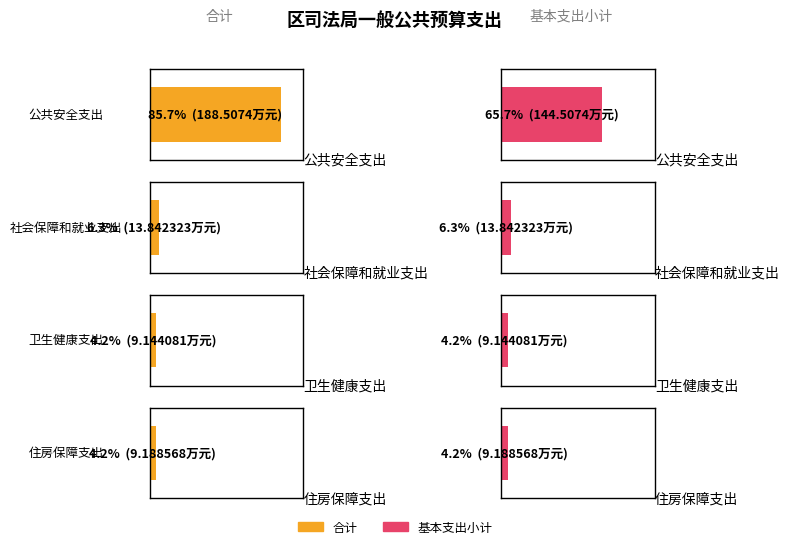

Reading right to left, transcribe all the data shown in this chart.

合计: 9.2	9.1	13.8	188.5
基本支出小计: 9.2	9.1	13.8	144.5